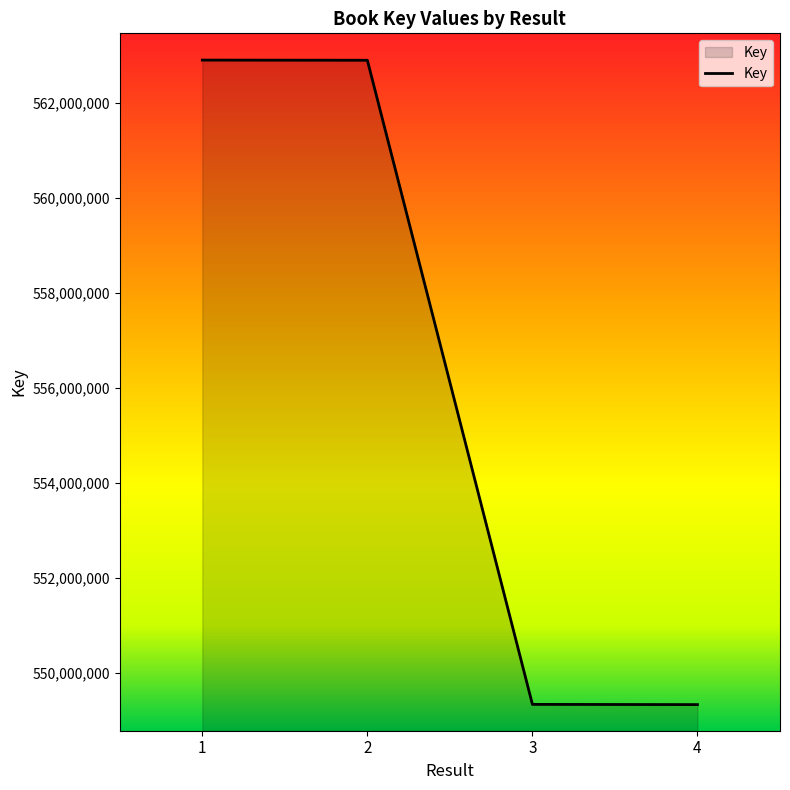

What is the change in value from 2 to 3?

-13547827